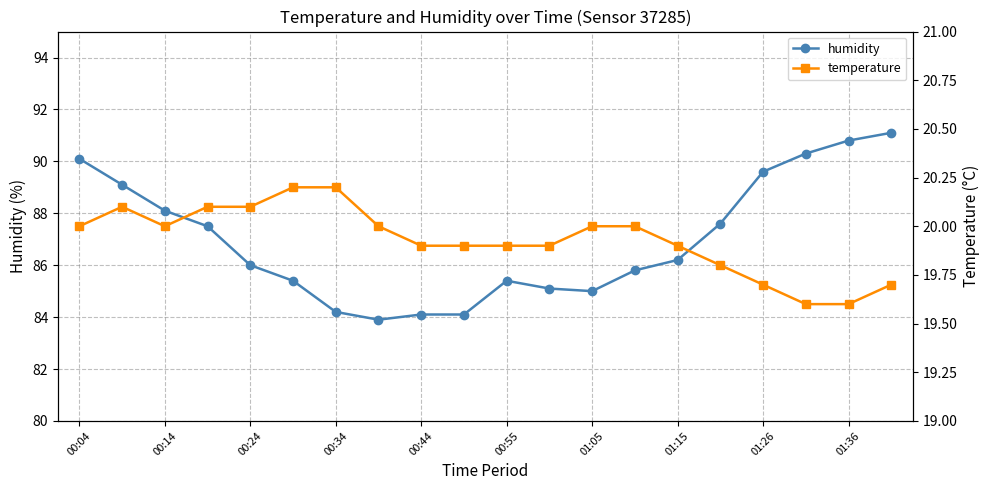

What is the minimum value for humidity?

83.9